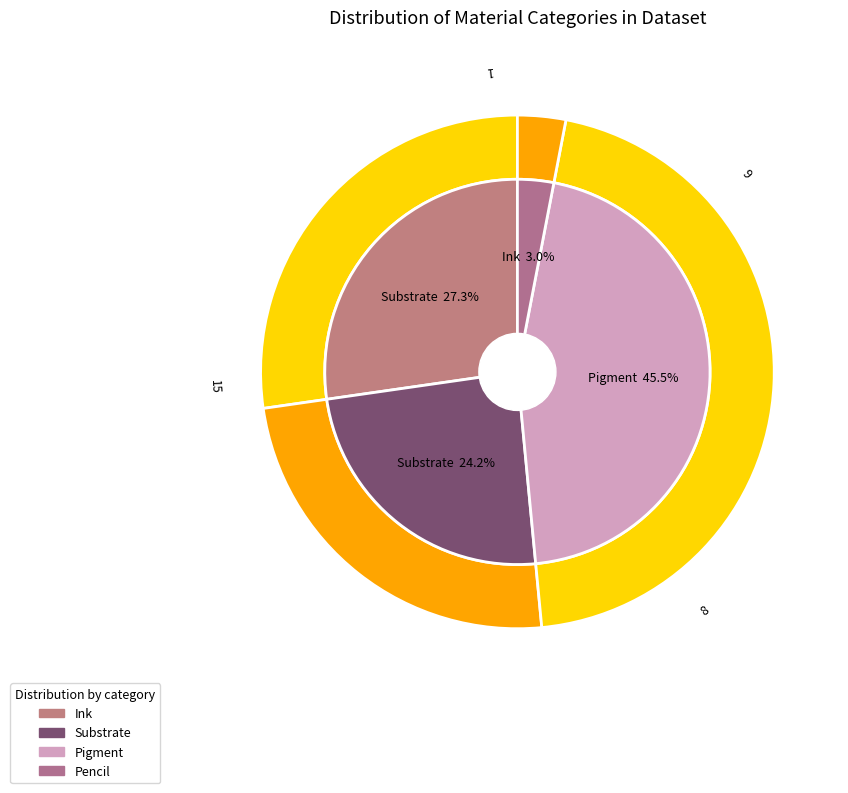

True or false: Substrate accounts for 24% of the total.

True